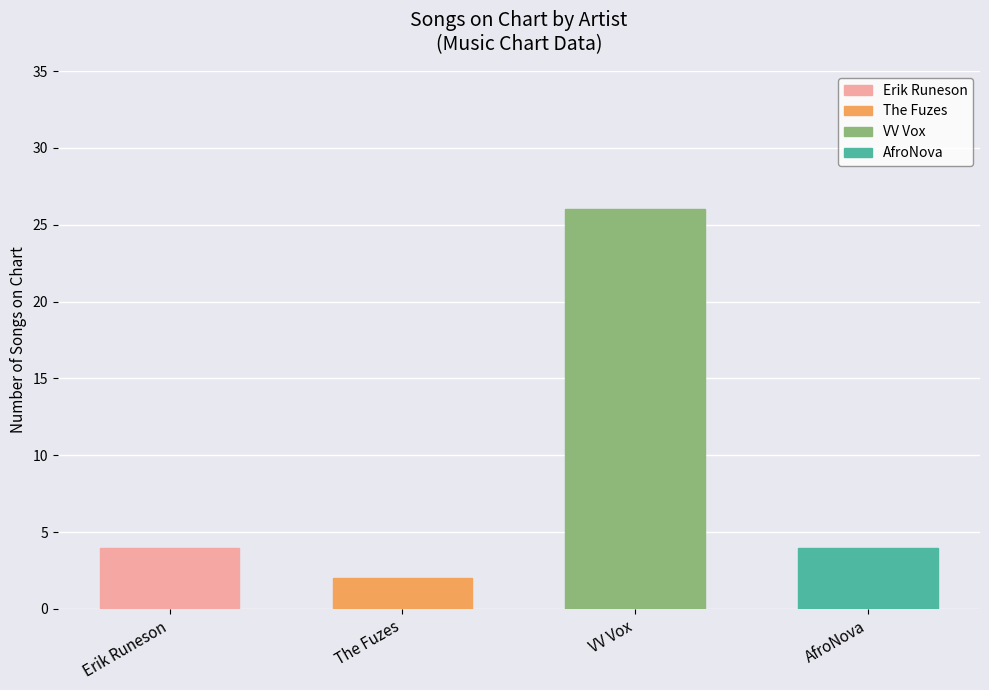

What is the sum of all values?

36